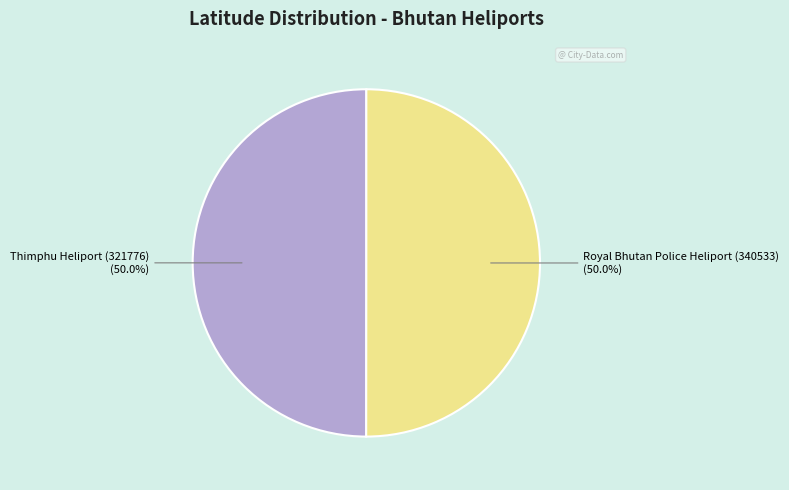

Approximately how many times larger is the value at Royal Bhutan Police Heliport (340533) (50.0%) compared to Thimphu Heliport (321776) (50.0%)?

1.0